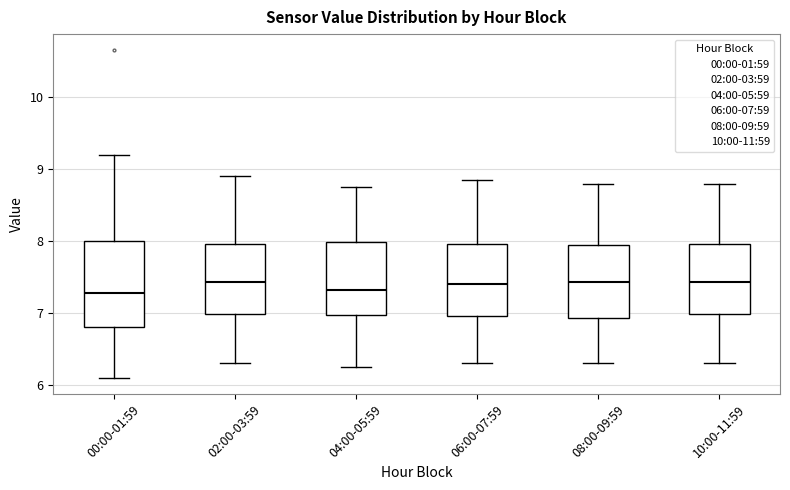

Reading left to right, transcribe this box plot: for each box, give where its median line is, the range the box spans, and where its two whiskers end, as read against the y-axis. The values are not printed on the chart, so give them approximately, as read against the axis.

00:00-01:59: median 7.3, box 6.8 to 8.0, whiskers 6.1 to 9.2
02:00-03:59: median 7.4, box 7.0 to 8.0, whiskers 6.3 to 8.9
04:00-05:59: median 7.3, box 7.0 to 8.0, whiskers 6.3 to 8.8
06:00-07:59: median 7.4, box 7.0 to 8.0, whiskers 6.3 to 8.9
08:00-09:59: median 7.4, box 6.9 to 8.0, whiskers 6.3 to 8.8
10:00-11:59: median 7.4, box 7.0 to 8.0, whiskers 6.3 to 8.8